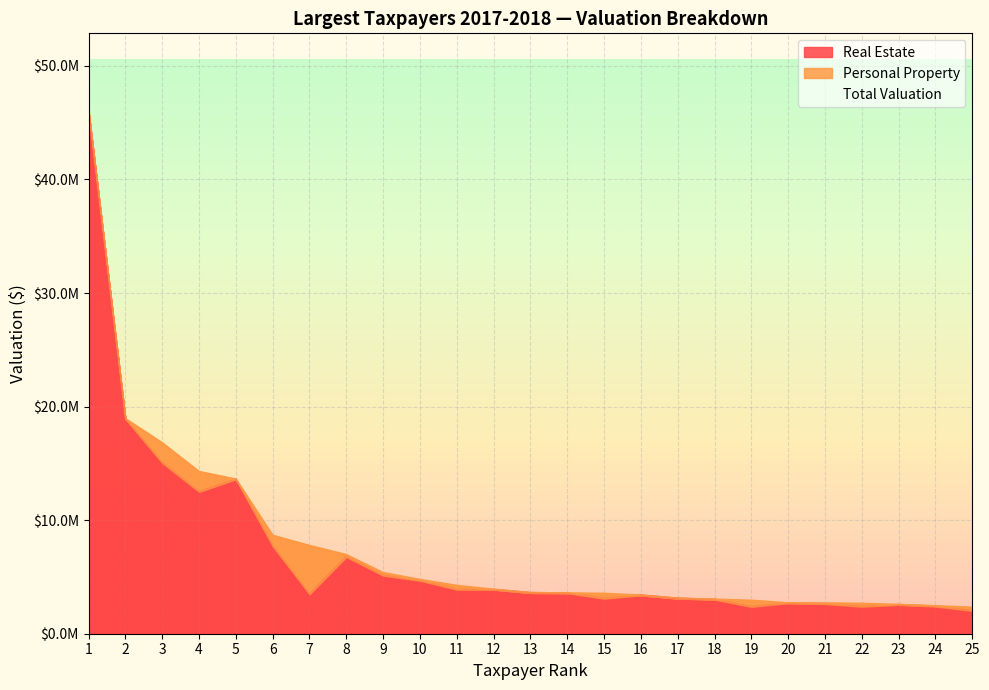

Reading right to left, what are all the values shown in this chart?

Real Estate: 25=2016800	24=2397300	23=2543400	22=2381200	21=2618100	20=2688500	19=2369600	18=3001300	17=3099000	16=3376900	15=3090000	14=3569000	13=3594400	12=3872700	11=3881400	10=4666200	9=5117700	8=6755700	7=3473400	6=7704400	5=13592500	4=12489600	3=15030400	2=18892200	1=45969900
Total Valuation: 25=2307400	24=2442100	23=2554200	22=2649900	21=2687900	20=2696700	19=2922500	18=3019500	17=3099000	16=3376900	15=3531400	14=3571200	13=3594400	12=3894800	11=4232900	10=4754600	9=5360200	8=6946700	7=7749000	6=8643500	5=13592500	4=14263100	3=16791400	2=18923100	1=45969900